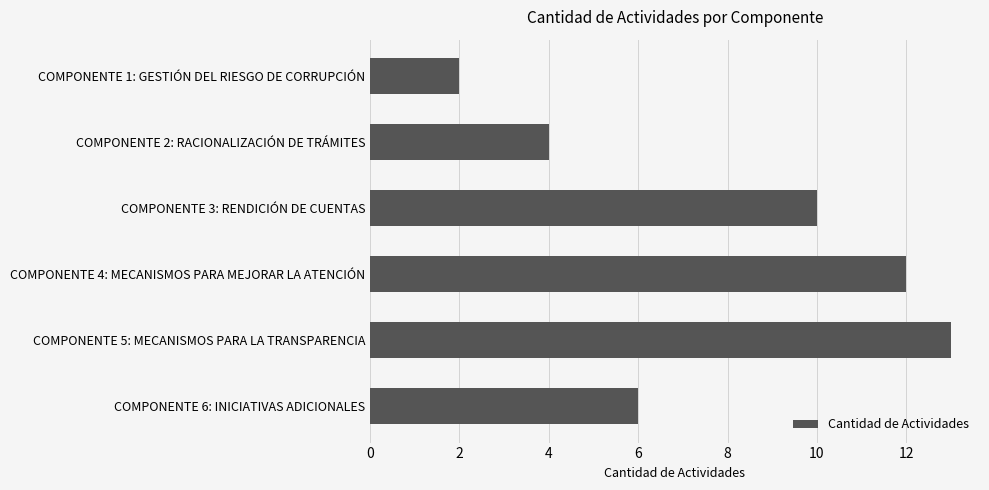

Rank the categories by value from lowest to highest.

COMPONENTE 1: GESTIÓN DEL RIESGO DE CORRUPCIÓN, COMPONENTE 2: RACIONALIZACIÓN DE TRÁMITES, COMPONENTE 6: INICIATIVAS ADICIONALES, COMPONENTE 3: RENDICIÓN DE CUENTAS, COMPONENTE 4: MECANISMOS PARA MEJORAR LA ATENCIÓN, COMPONENTE 5: MECANISMOS PARA LA TRANSPARENCIA